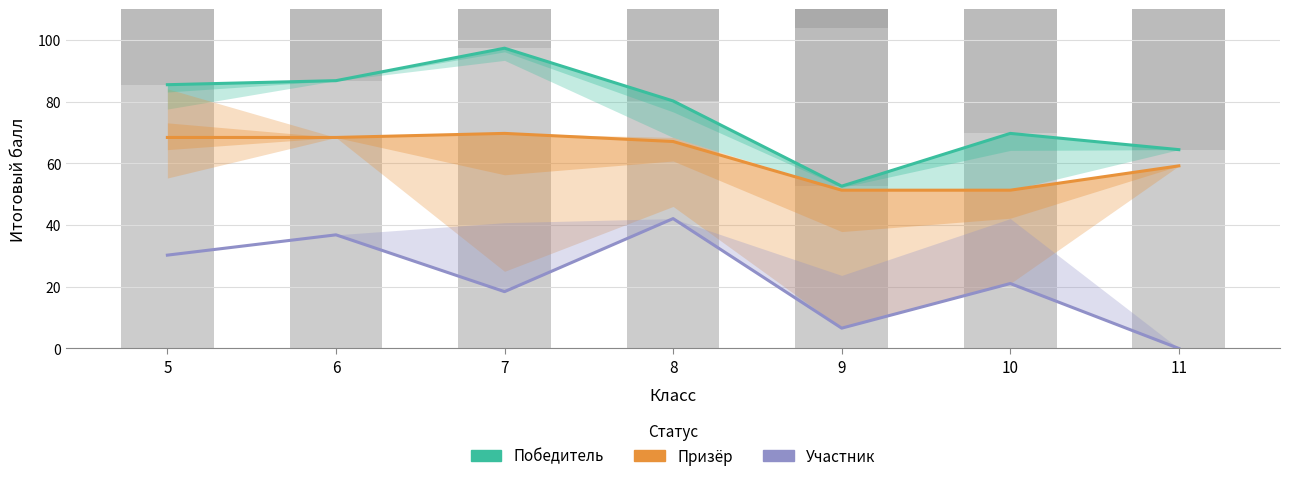

Which series changed the most between 10 and 11?

Участник